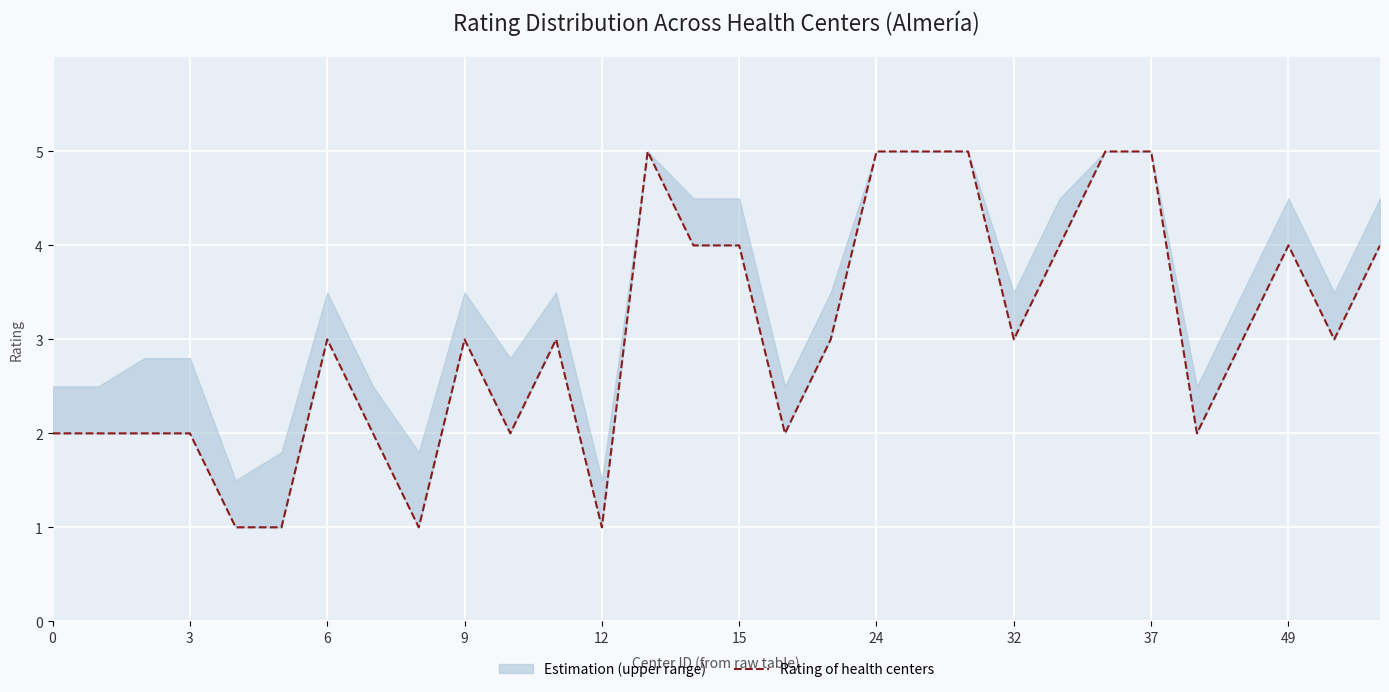

What is the difference between the values at 20 and 12?

4